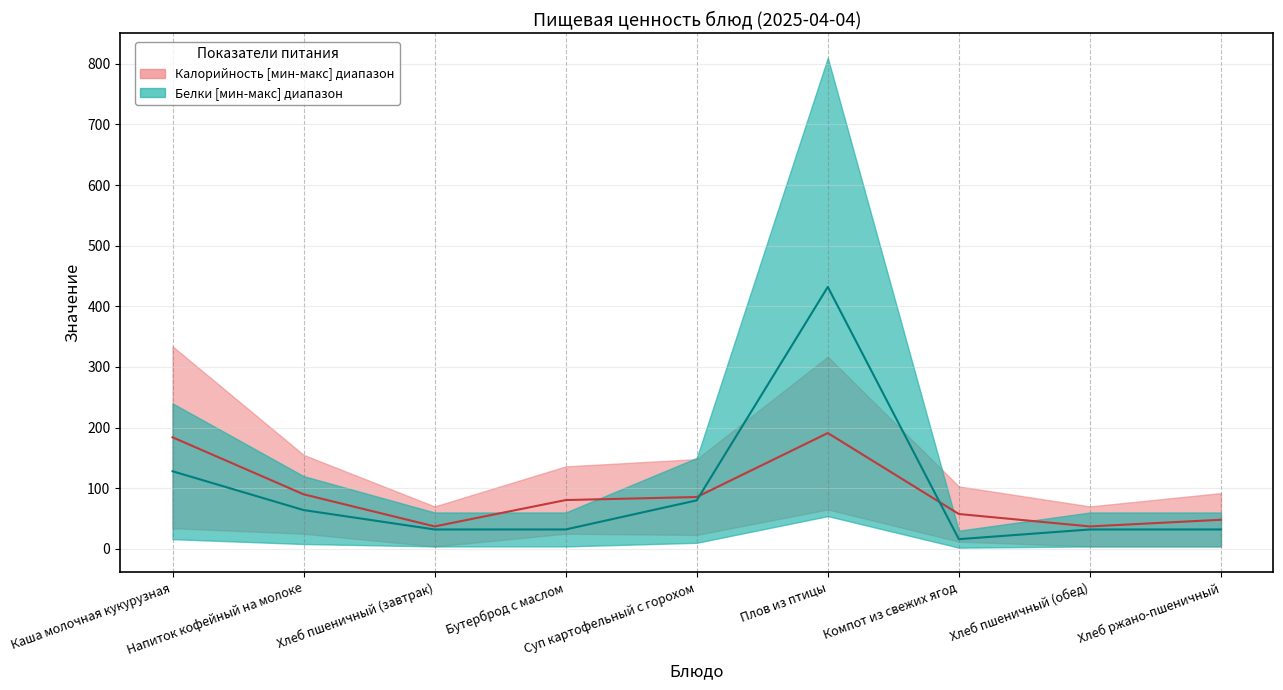

What is the maximum value shown in the chart?

432.0